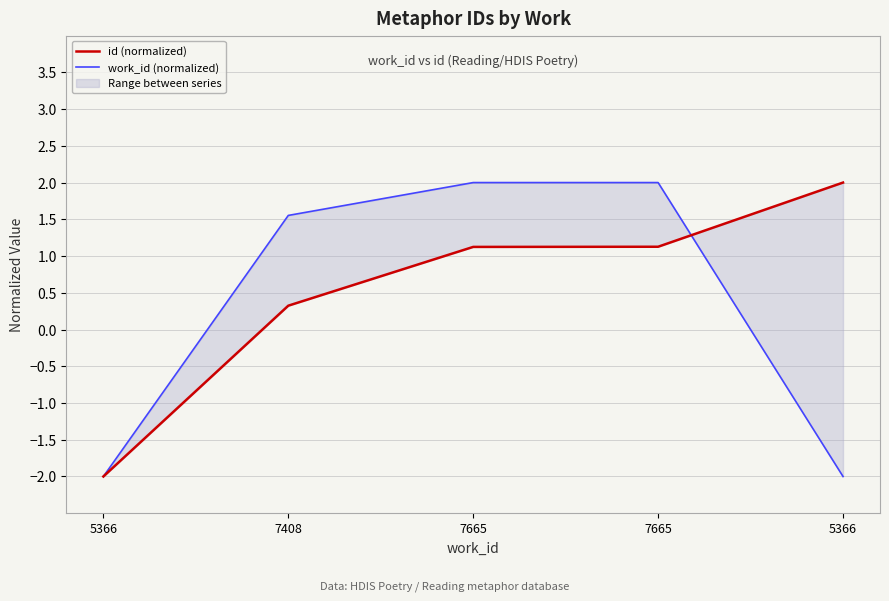

Which category has the highest value in the id (normalized) series?

5366